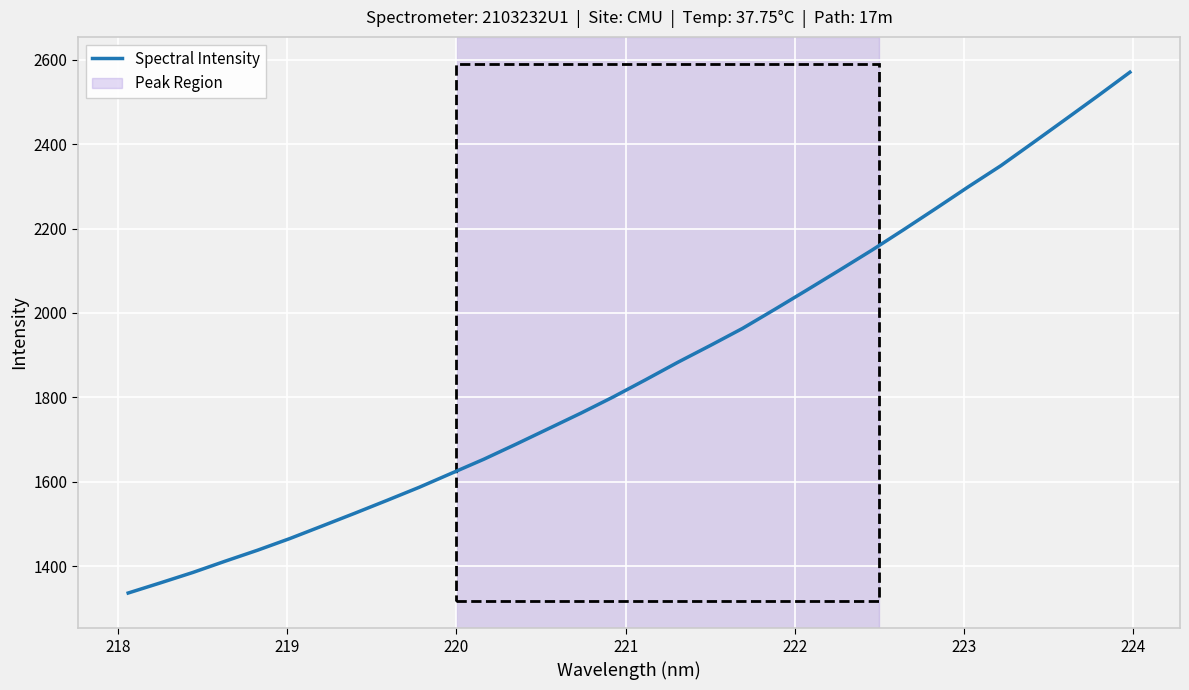

What is the smallest value displayed?

1336.0